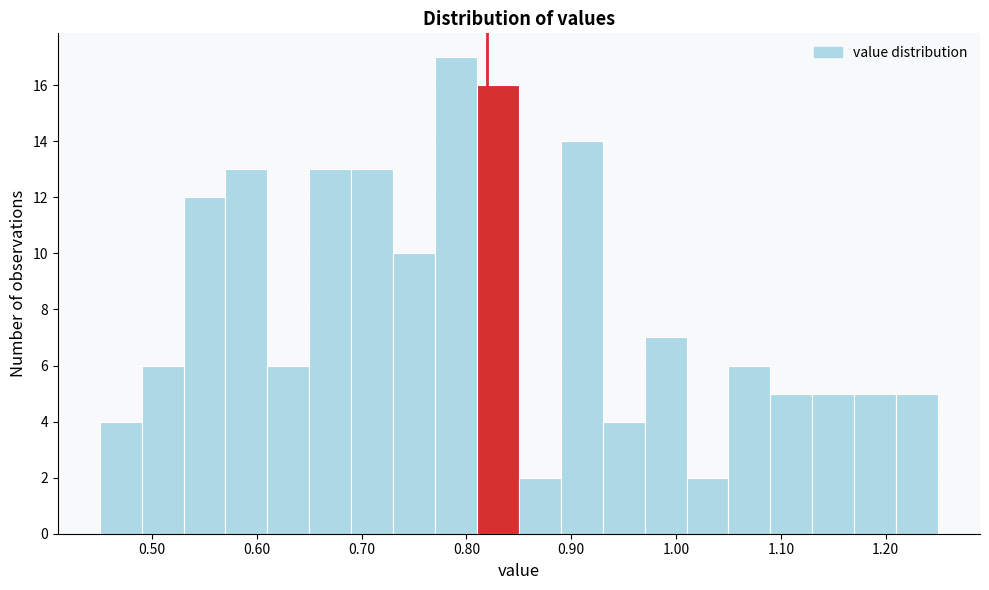

How tall is the bar that spans 0.81 to 0.85 on the x-axis? The values are not printed on the chart, so give them approximately, as read against the axis.

16